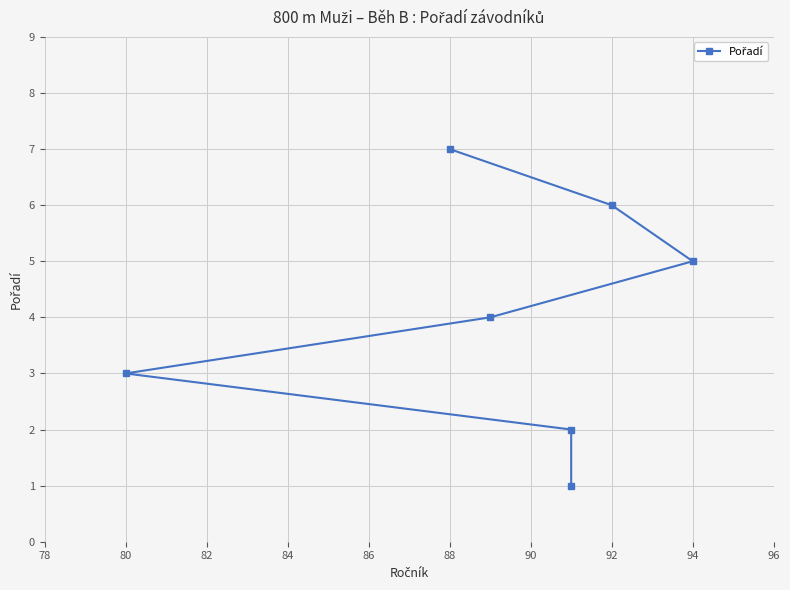

Which label corresponds to the largest value in the chart?

88